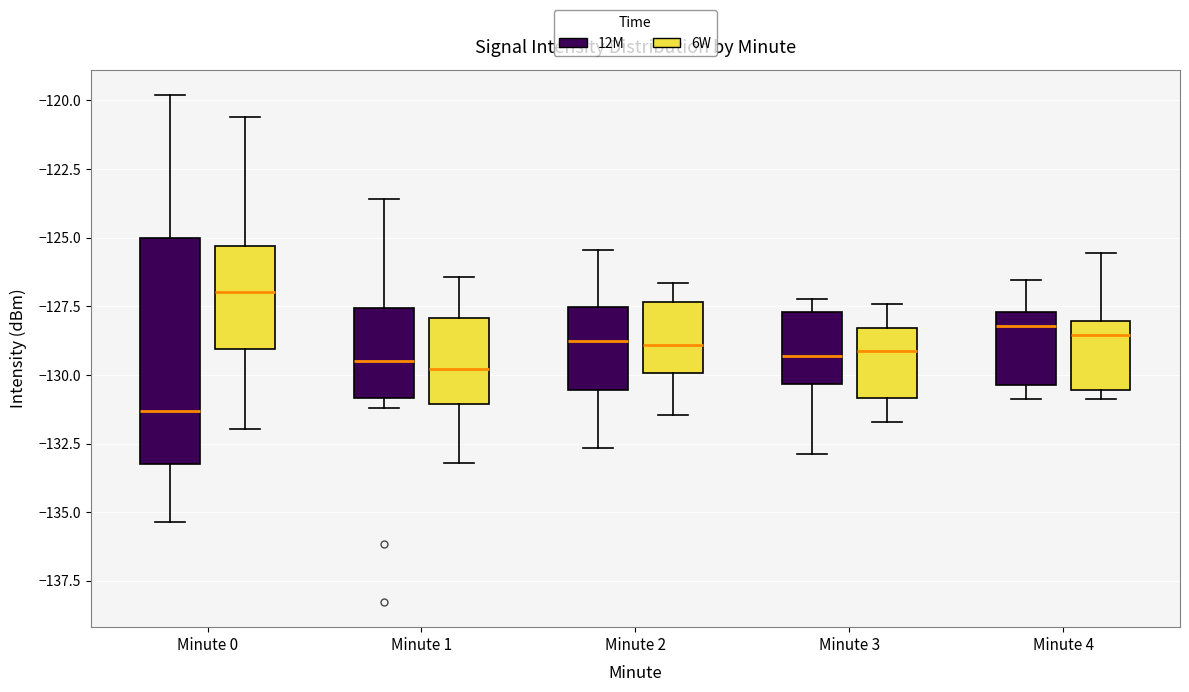

Comparing the boxes themselves (not the whiskers), which one is the tallest?

Minute 0 (12M)